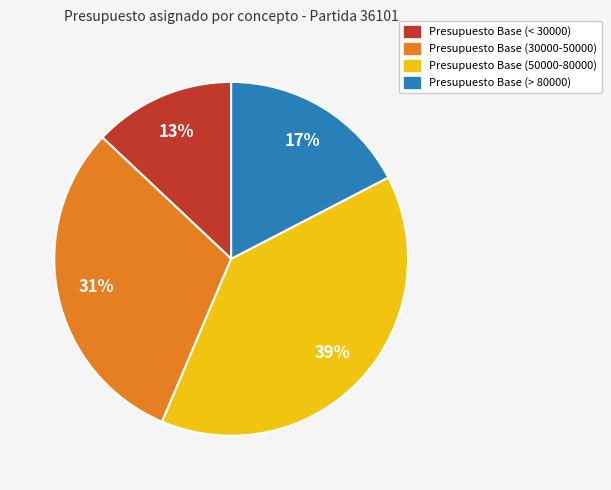

Does any single category account for the majority?

No